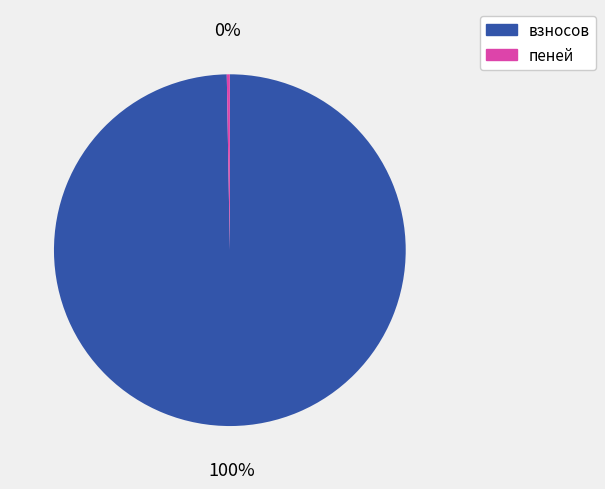

Is it true that взносов is 100% of the pie?

True